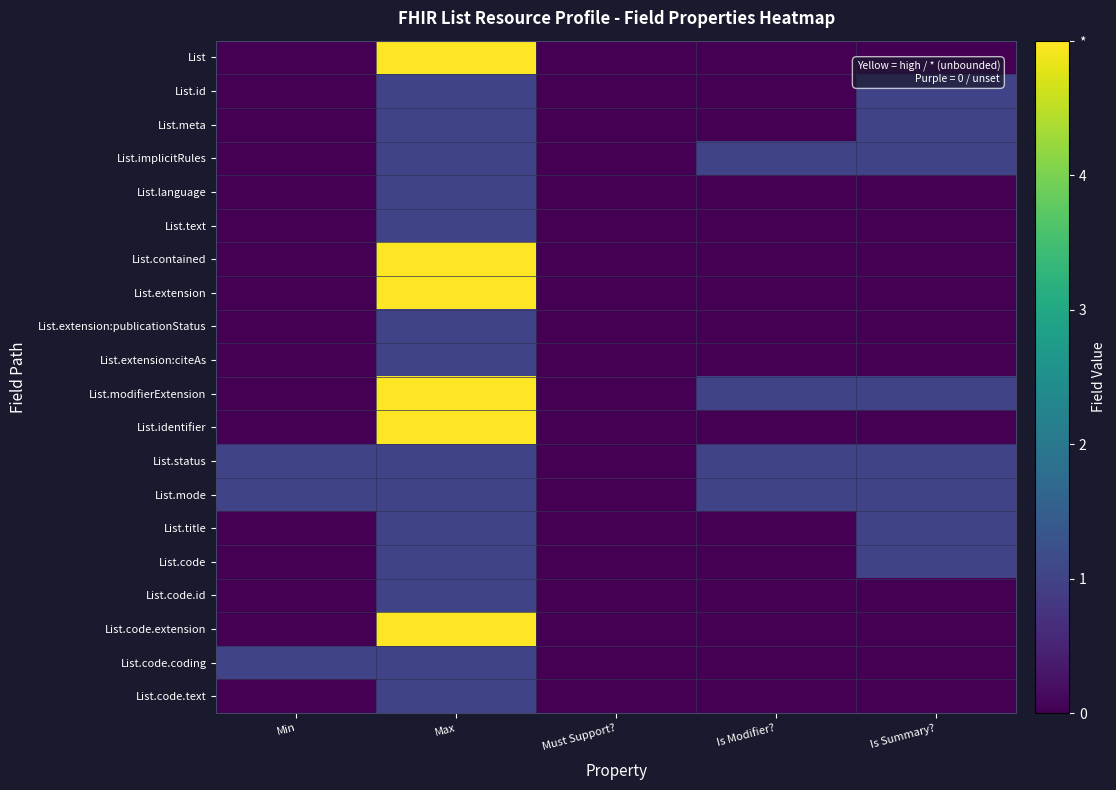

Reading right to left, what are all the values shown in this chart?

List: Is Summary?=0	Is Modifier?=0	Must Support?=0	Max=5	Min=0
List.id: Is Summary?=1	Is Modifier?=0	Must Support?=0	Max=1	Min=0
List.meta: Is Summary?=1	Is Modifier?=0	Must Support?=0	Max=1	Min=0
List.implicitRules: Is Summary?=1	Is Modifier?=1	Must Support?=0	Max=1	Min=0
List.language: Is Summary?=0	Is Modifier?=0	Must Support?=0	Max=1	Min=0
List.text: Is Summary?=0	Is Modifier?=0	Must Support?=0	Max=1	Min=0
List.contained: Is Summary?=0	Is Modifier?=0	Must Support?=0	Max=5	Min=0
List.extension: Is Summary?=0	Is Modifier?=0	Must Support?=0	Max=5	Min=0
List.extension:publicationStatus: Is Summary?=0	Is Modifier?=0	Must Support?=0	Max=1	Min=0
List.extension:citeAs: Is Summary?=0	Is Modifier?=0	Must Support?=0	Max=1	Min=0
List.modifierExtension: Is Summary?=1	Is Modifier?=1	Must Support?=0	Max=5	Min=0
List.identifier: Is Summary?=0	Is Modifier?=0	Must Support?=0	Max=5	Min=0
List.status: Is Summary?=1	Is Modifier?=1	Must Support?=0	Max=1	Min=1
List.mode: Is Summary?=1	Is Modifier?=1	Must Support?=0	Max=1	Min=1
List.title: Is Summary?=1	Is Modifier?=0	Must Support?=0	Max=1	Min=0
List.code: Is Summary?=1	Is Modifier?=0	Must Support?=0	Max=1	Min=0
List.code.id: Is Summary?=0	Is Modifier?=0	Must Support?=0	Max=1	Min=0
List.code.extension: Is Summary?=0	Is Modifier?=0	Must Support?=0	Max=5	Min=0
List.code.coding: Is Summary?=0	Is Modifier?=0	Must Support?=0	Max=1	Min=1
List.code.text: Is Summary?=0	Is Modifier?=0	Must Support?=0	Max=1	Min=0